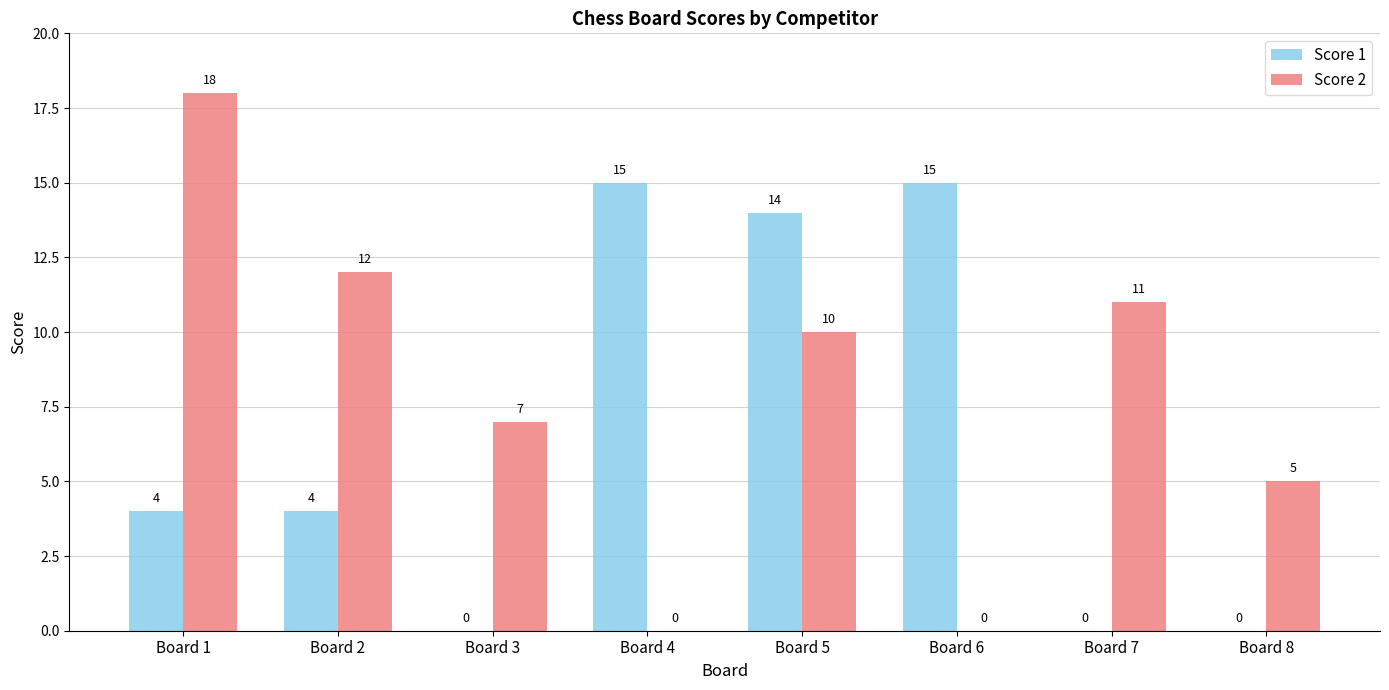

Which series has the widest spread of values?

Score 2